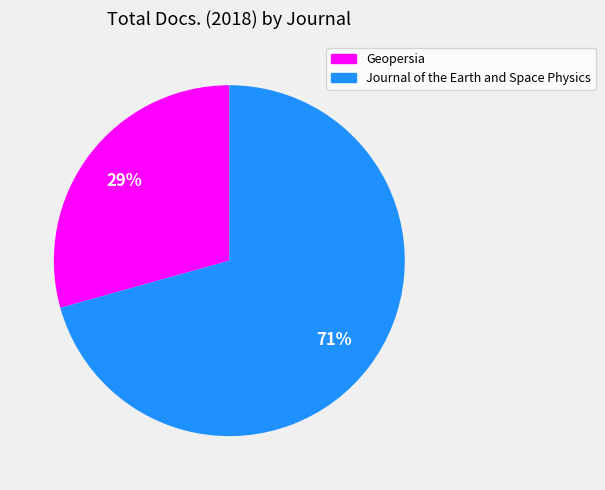

Between Geopersia and Journal of the Earth and Space Physics, which is larger?

Journal of the Earth and Space Physics